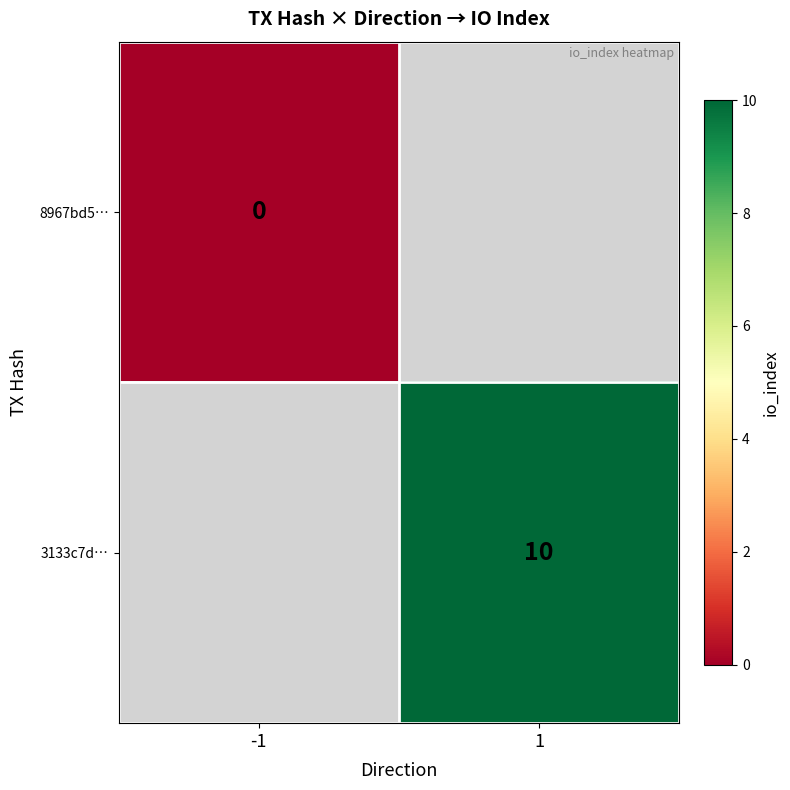

Is it true that 3133c7d… equals 10 at 1?

True